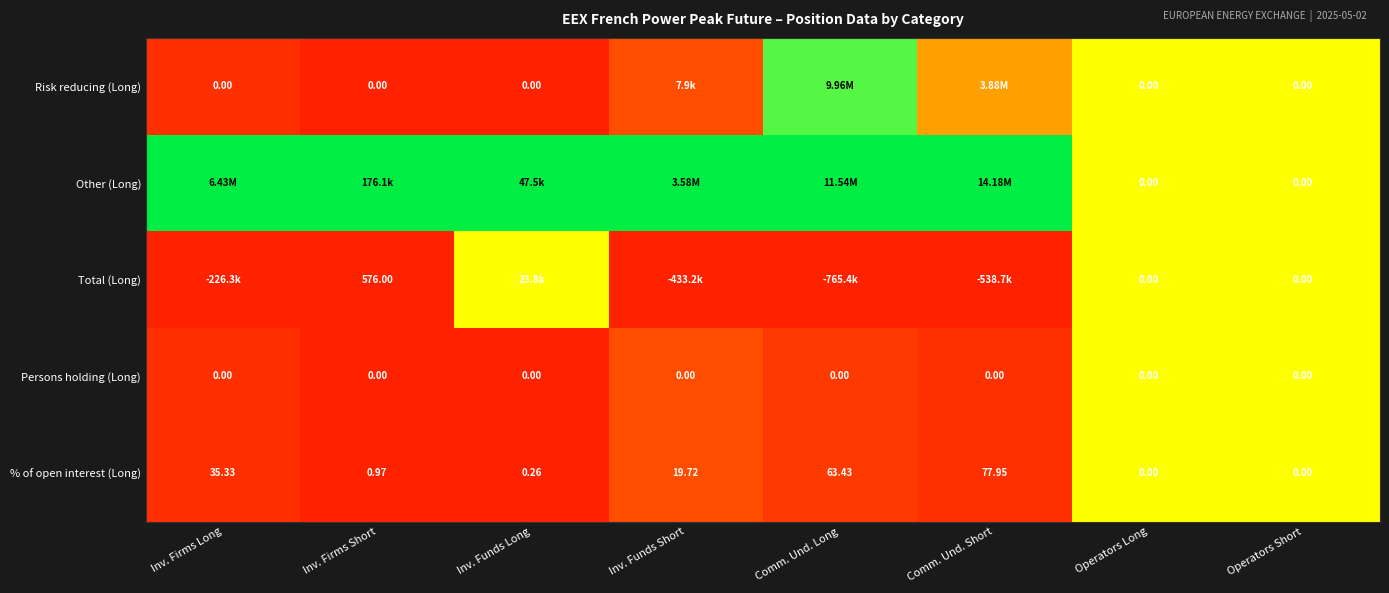

Is the value of Persons holding (Long) at Operators Short greater than the value of Total (Long) at Inv. Firms Short?

No